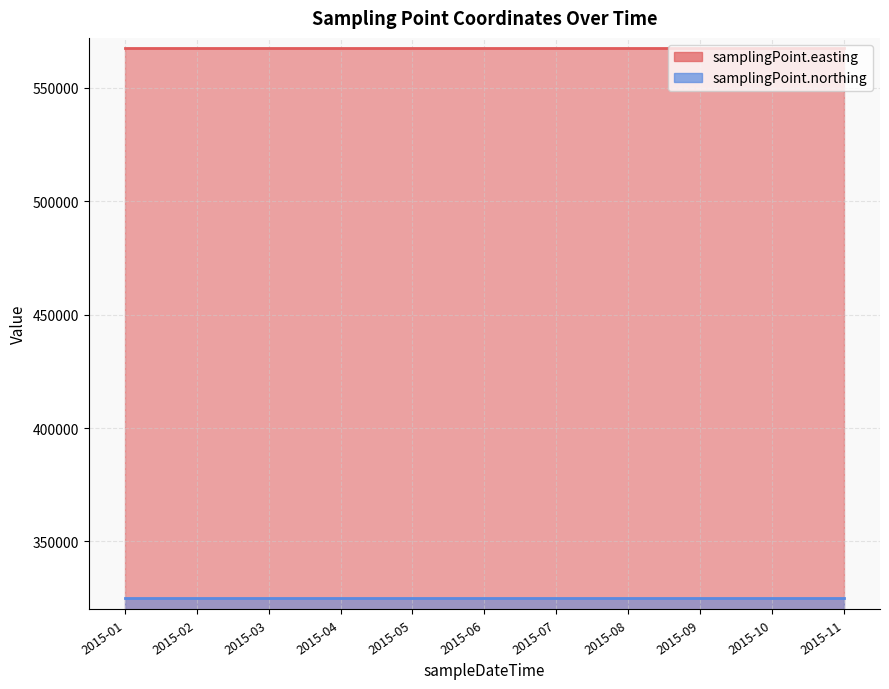

How many categories are shown in the chart?

11